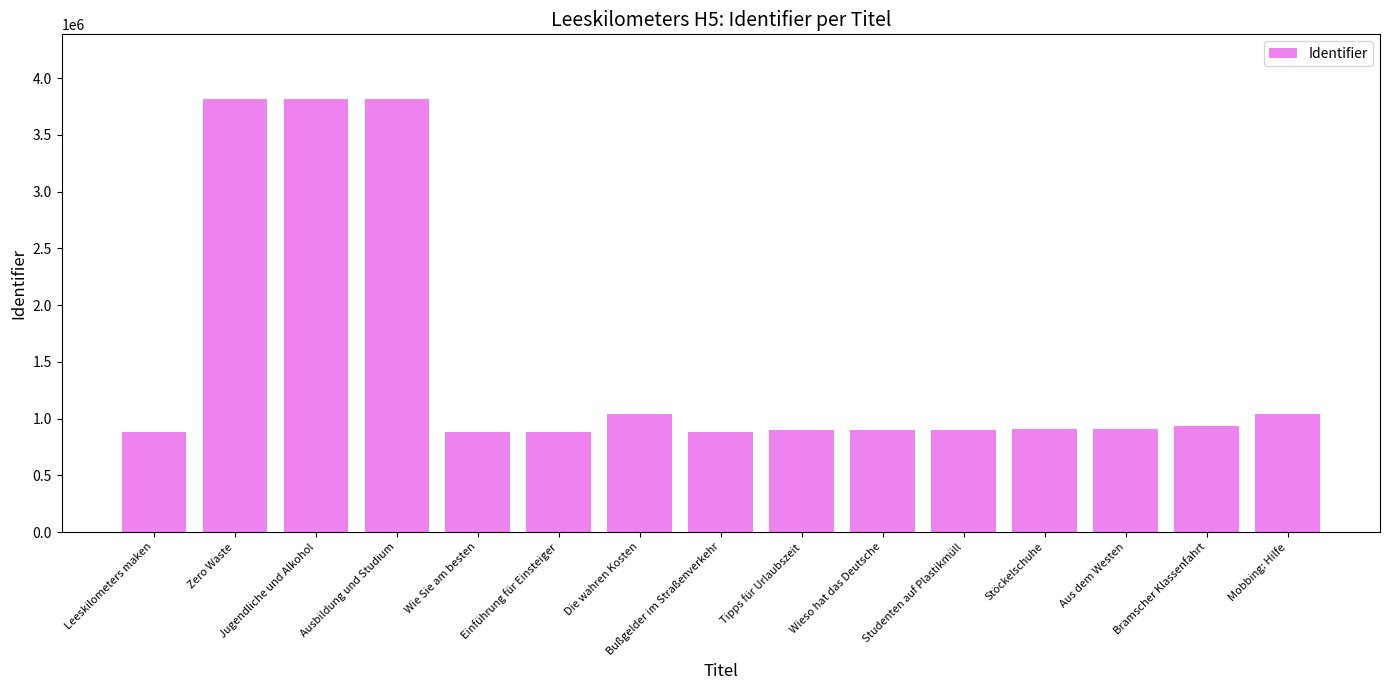

Where does the data first go above 905641?

Zero Waste